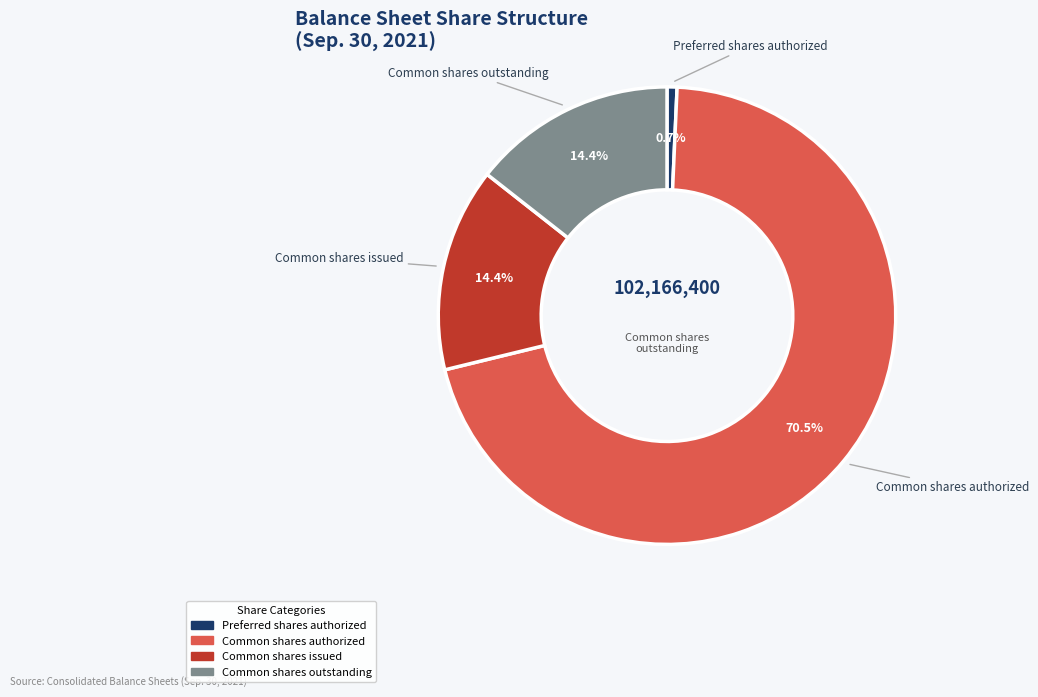

Approximately how many times larger is the value at Common shares authorized compared to Common shares issued?

4.9